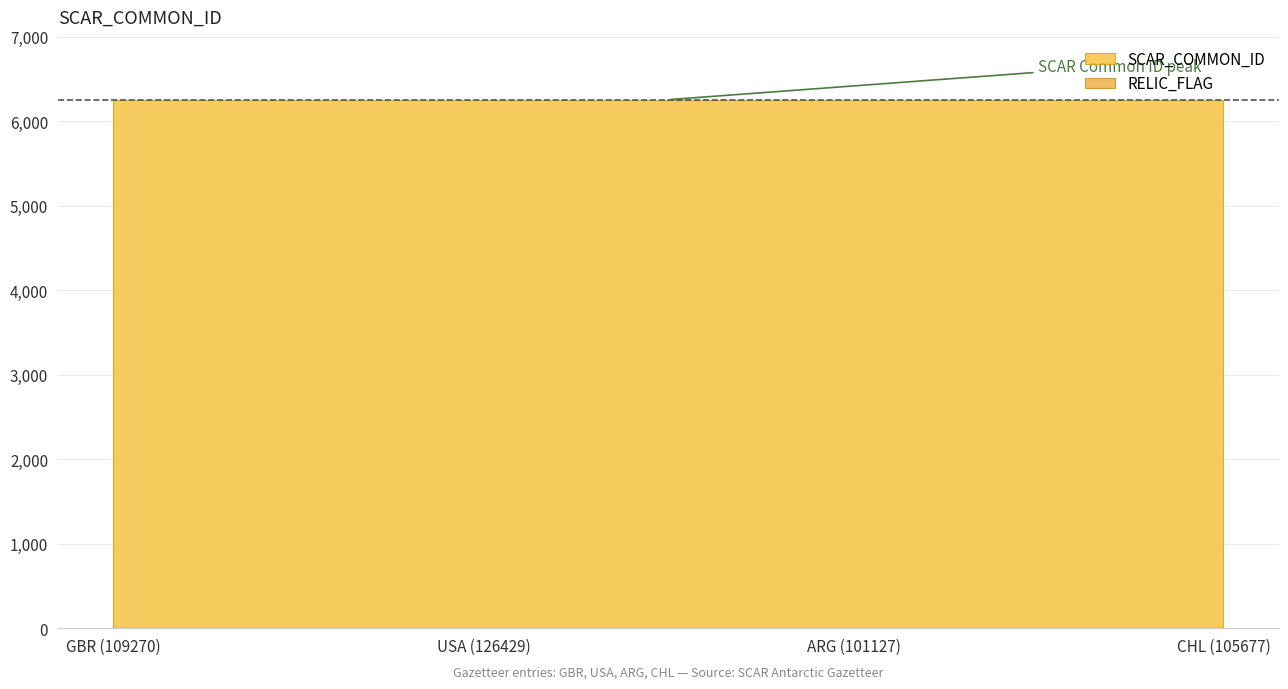

At which category is the sum across all series the highest?

GBR (109270)